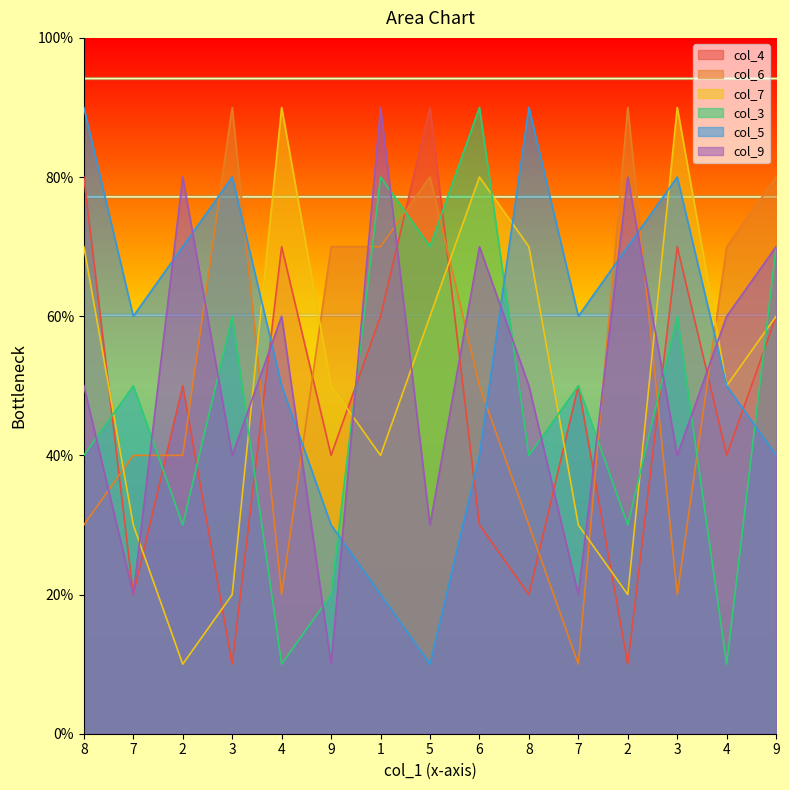

At 4, list the series in order from largest to smallest.

col_7, col_4, col_9, col_5, col_6, col_3